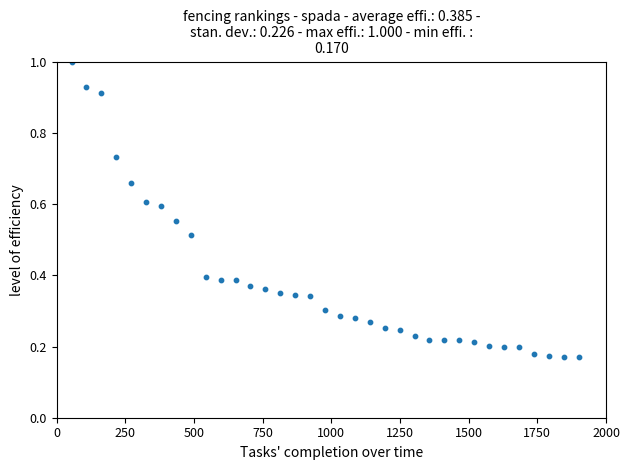

What is the range of Y values (max minus min)?

0.8